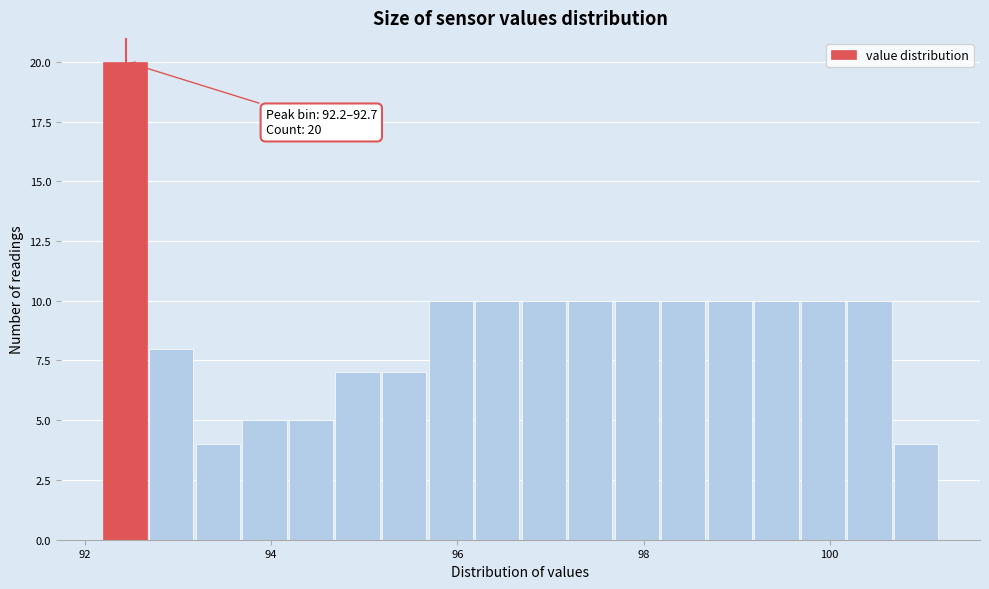

Around what value on the x-axis is the tallest bar? Give the approximate position of its centre, as read against the axis.

92.4